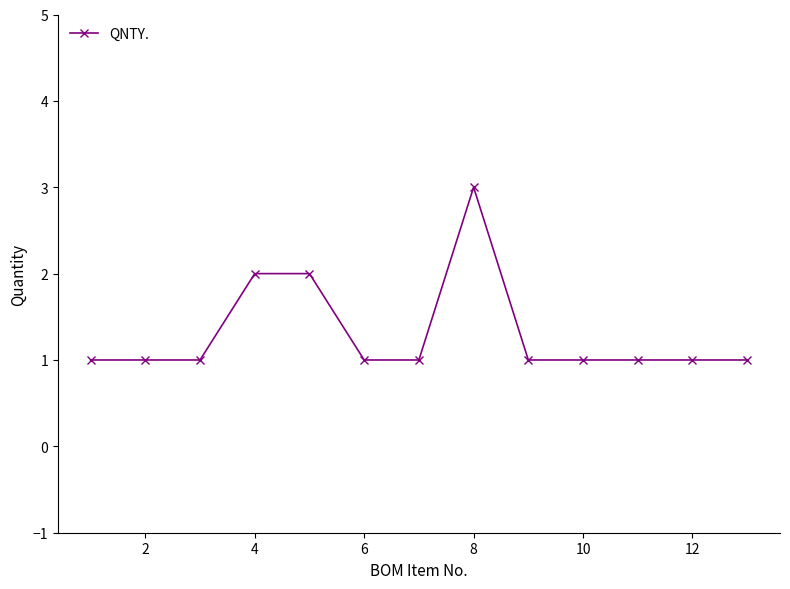

What is the difference between the maximum and second lowest values?

2